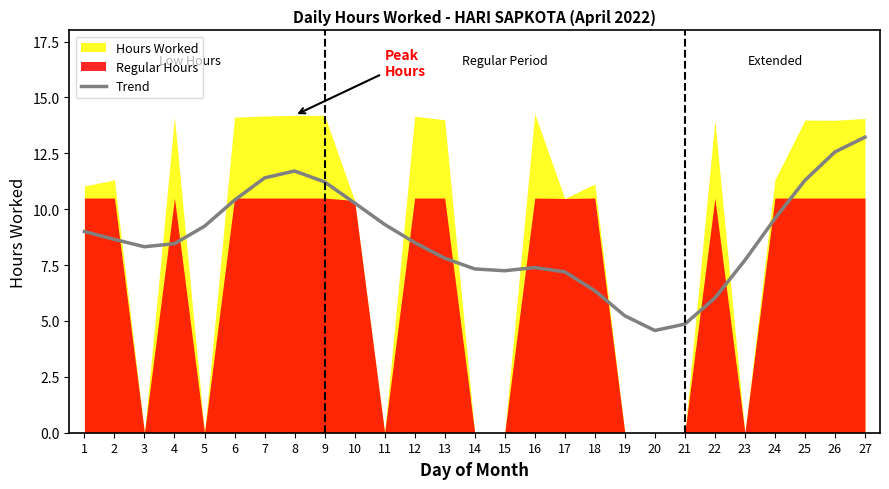

Where is the first local minimum?

3